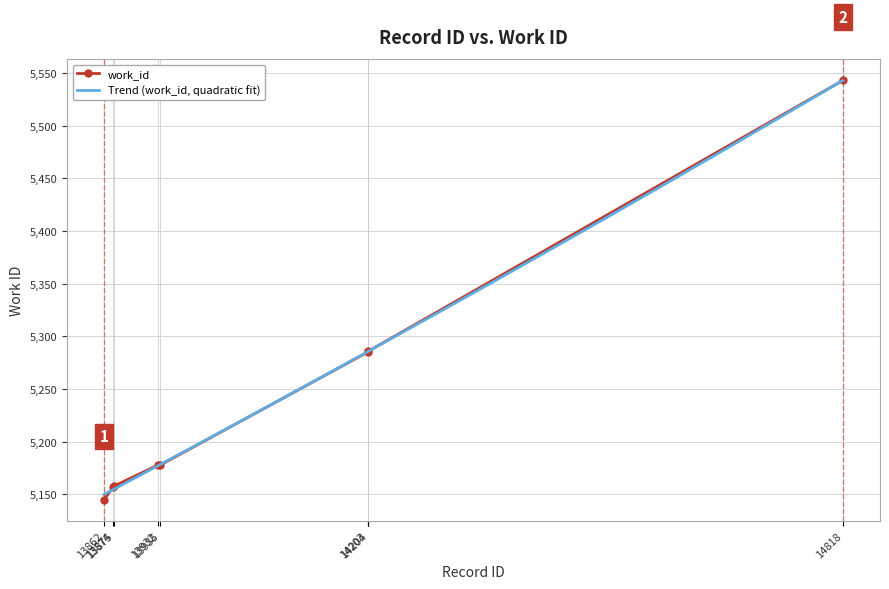

How many data points are above 5178?

3